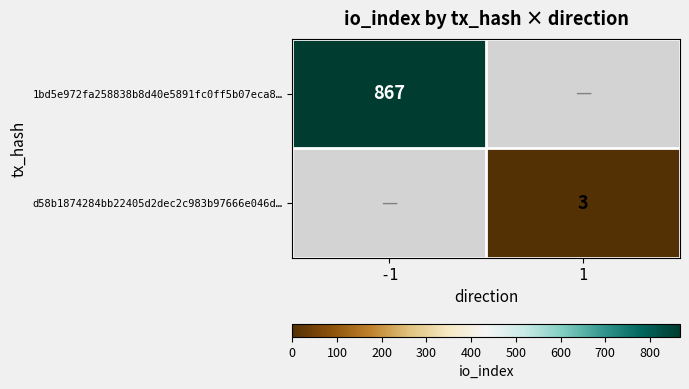

The value of d58b1874284bb22405d2dec2c983b97666e046d… at 1 is 1. True or false?

False